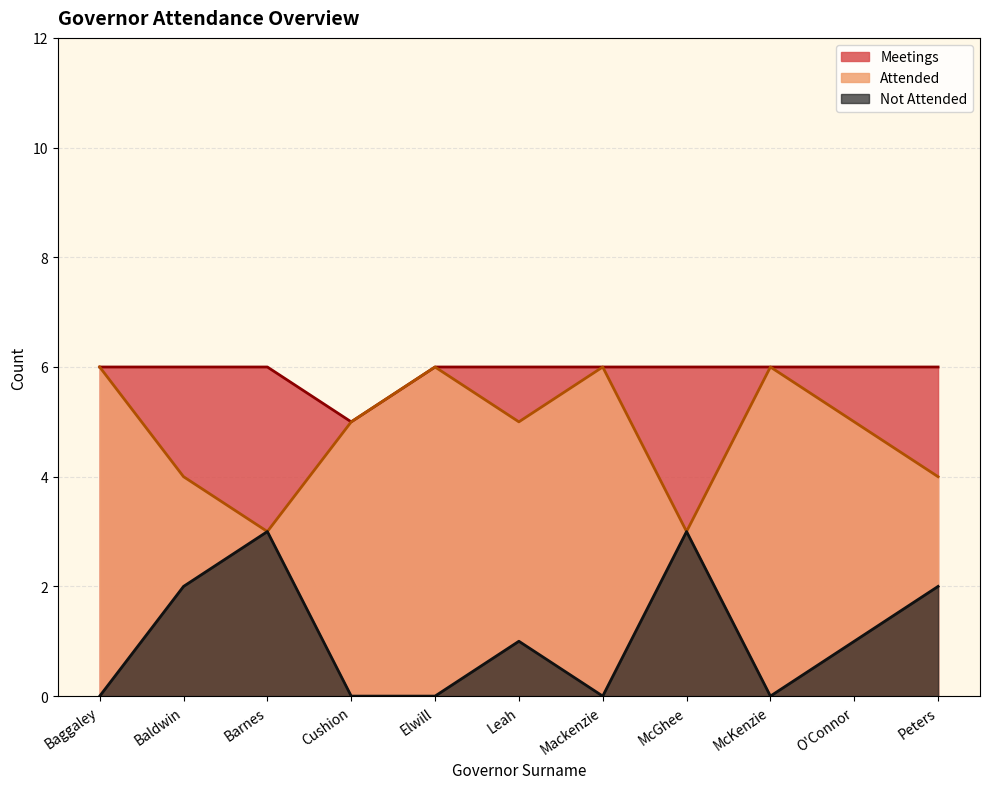

What is the average value of the Not Attended series?

1